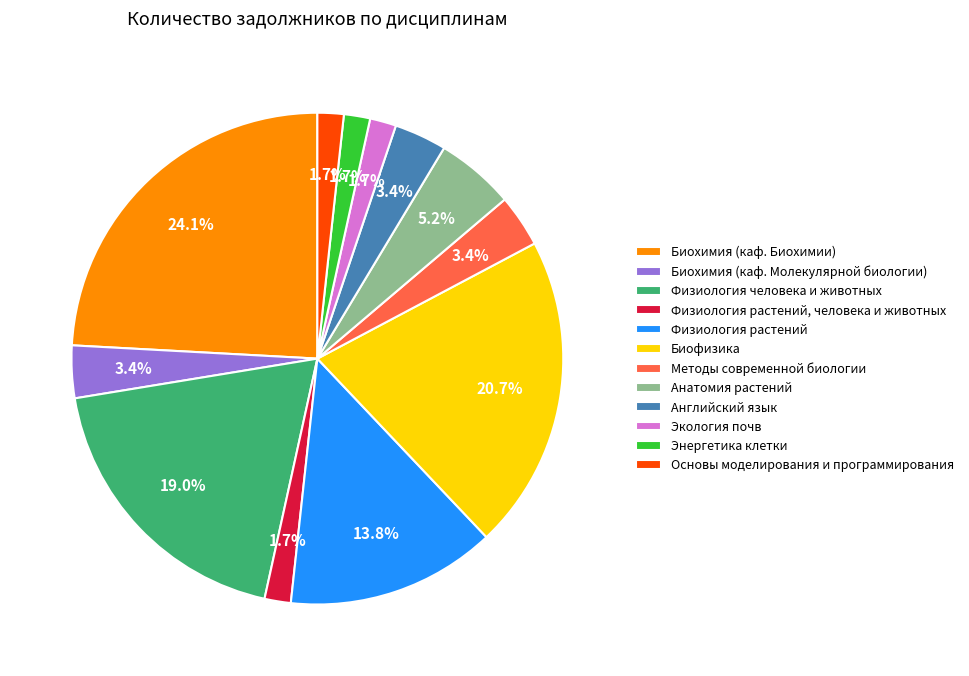

The Основы моделирования и программирования slice represents 9% of the pie. True or false?

False